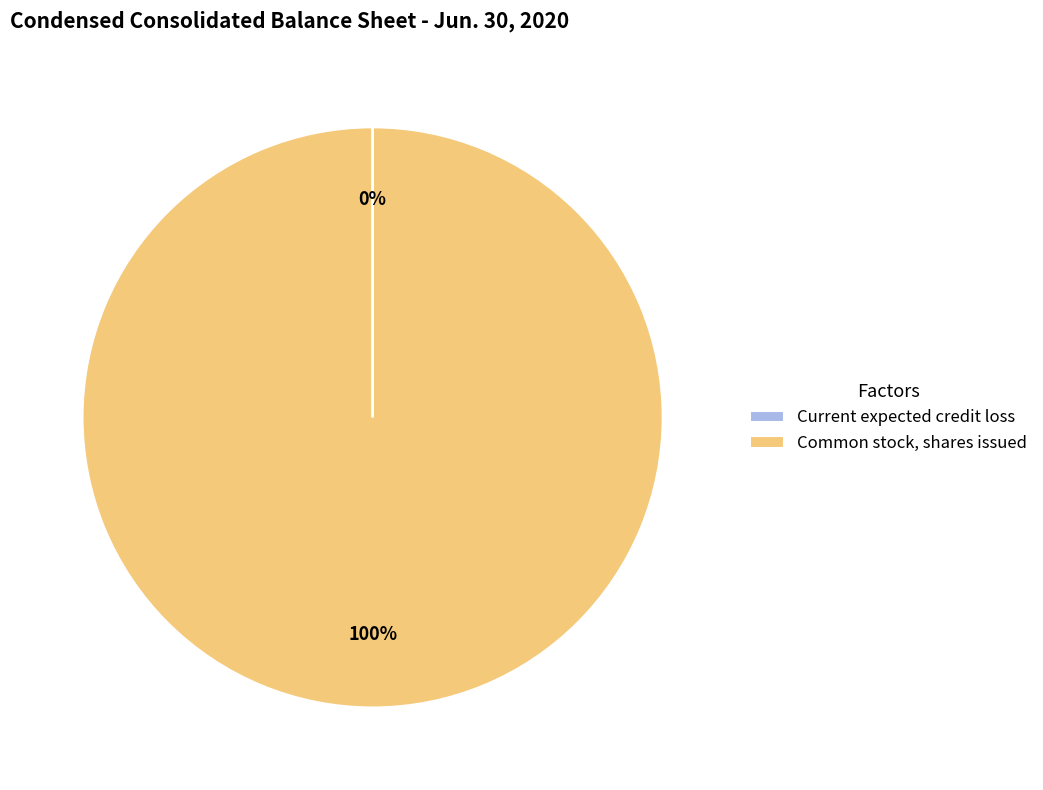

True or false: Common stock, shares issued accounts for 100% of the total.

True